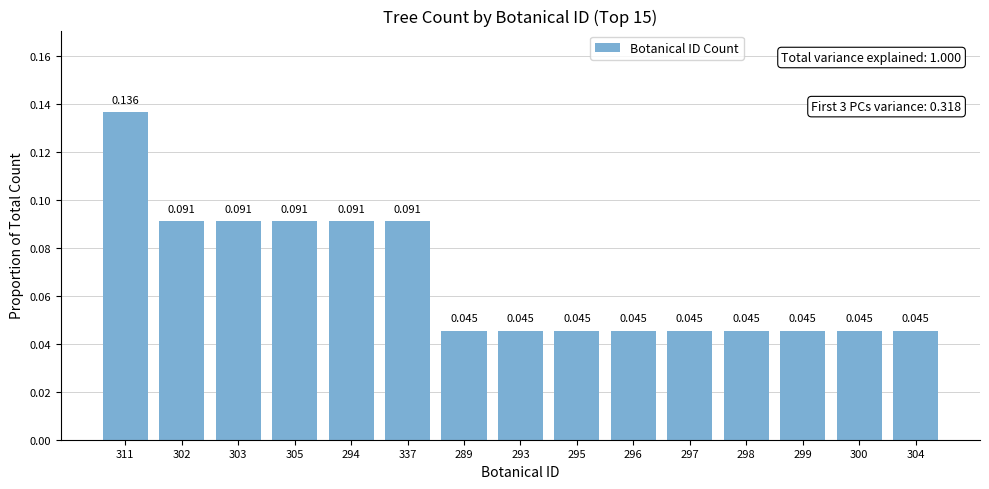

Count the number of categories in the chart.

15